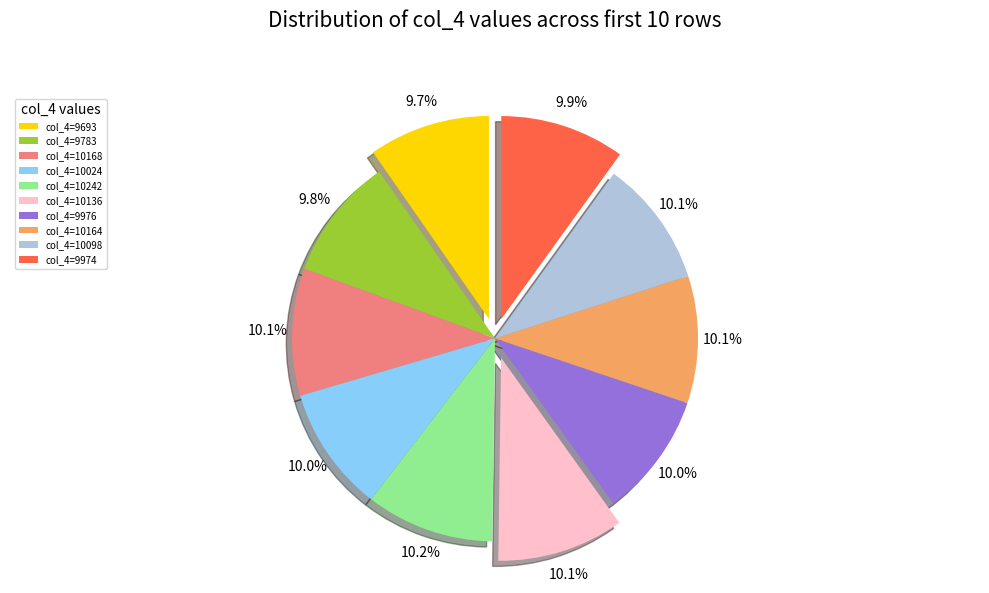

To the nearest percent, what is the average slice percentage?

10%